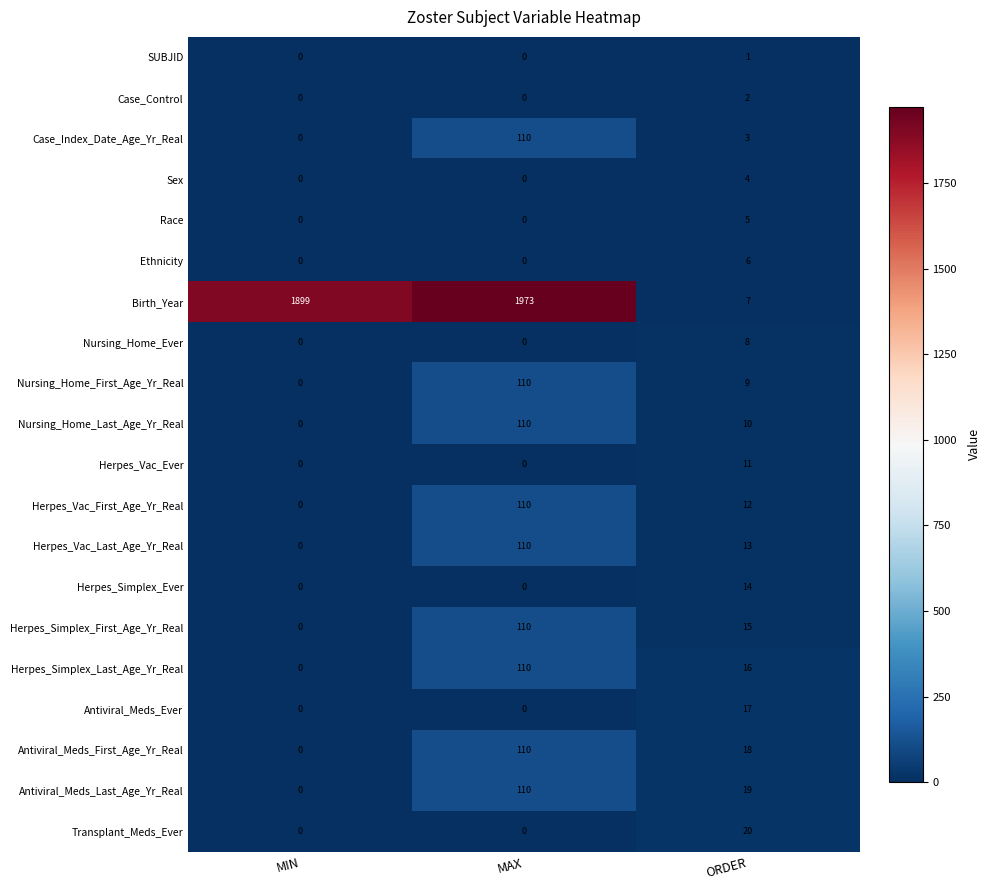

At which label is Herpes_Simplex_Last_Age_Yr_Real closest to 55?

ORDER